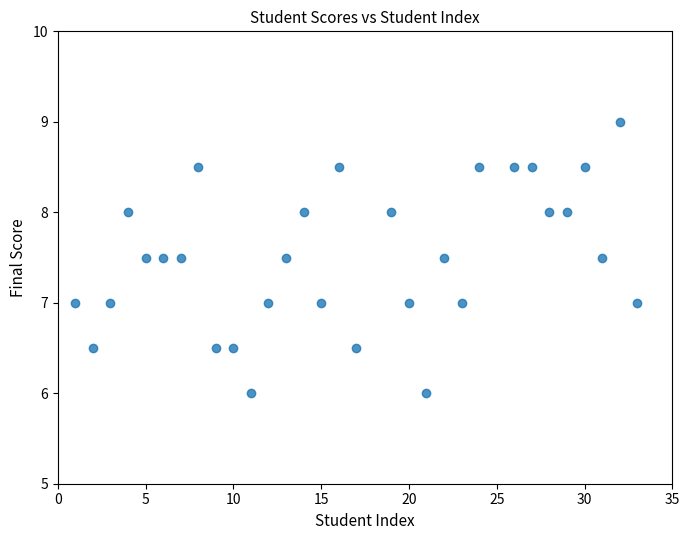

What is the range of X values (max minus min)?

32.0